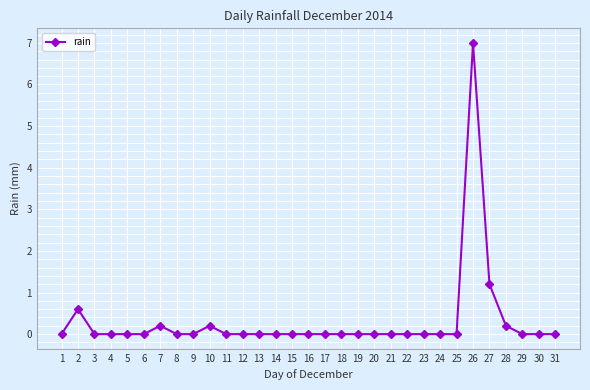

True or false: there are more than 1 points higher than both neighbors.

True